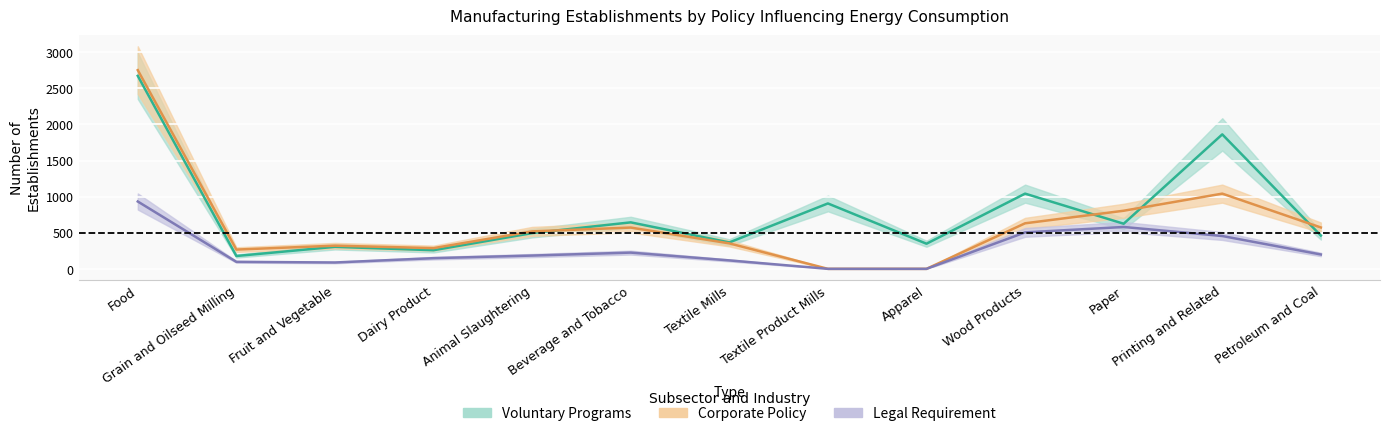

Which series has the largest total across all categories?

Voluntary Programs